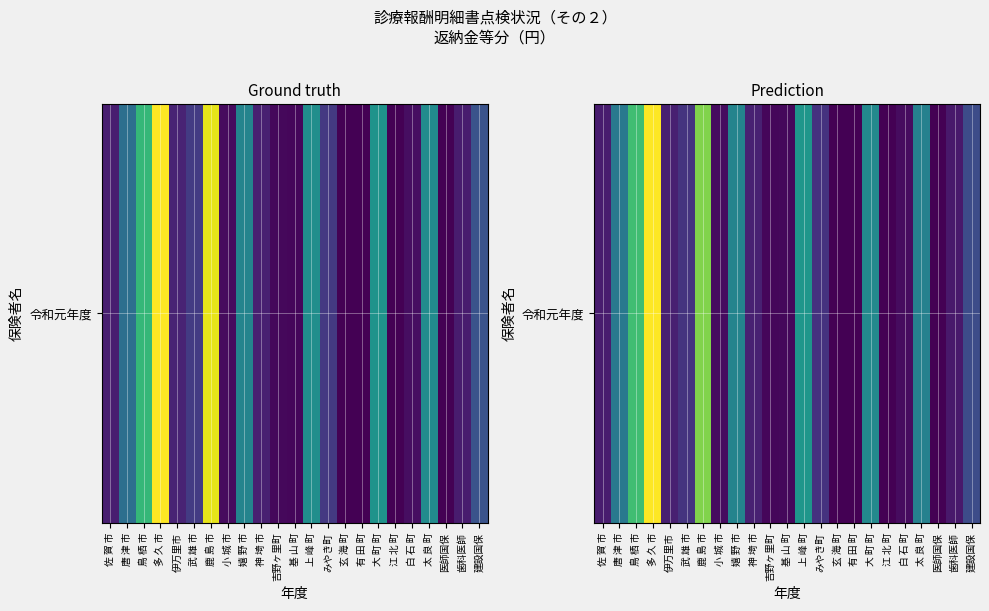

At which category does the chart reach its peak across all series?

多 久 市